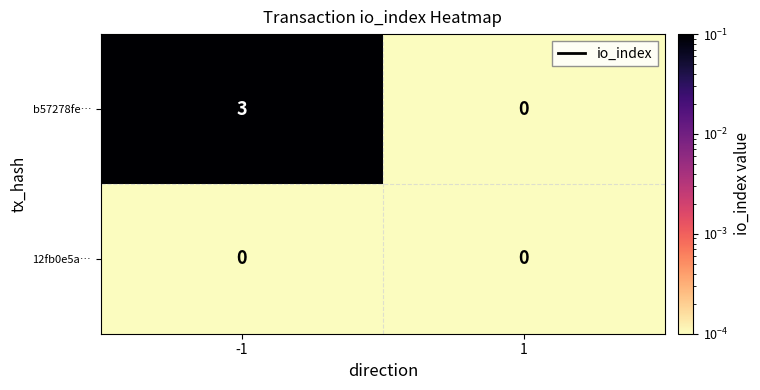

What is the difference between the b57278fe… values at 1 and -1?

3